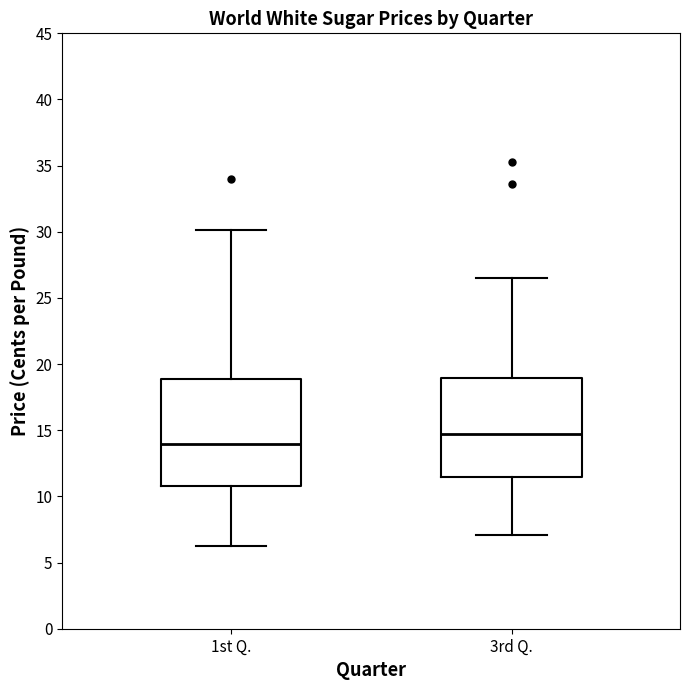

Which box is the tallest, from its lower edge to its upper edge?

1st Q.